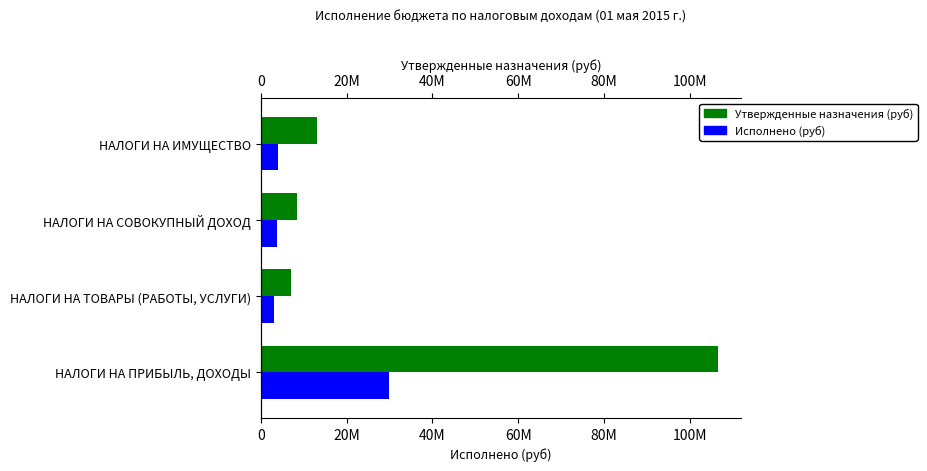

Is the value of Исполнено (руб) at НАЛОГИ НА СОВОКУПНЫЙ ДОХОД greater than the value of Утвержденные назначения (руб) at НАЛОГИ НА ИМУЩЕСТВО?

No